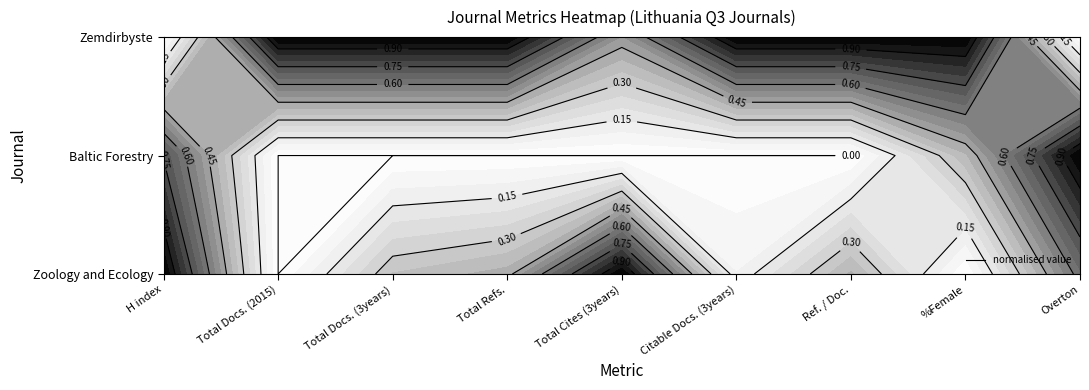

Count the number of categories in the chart.

9